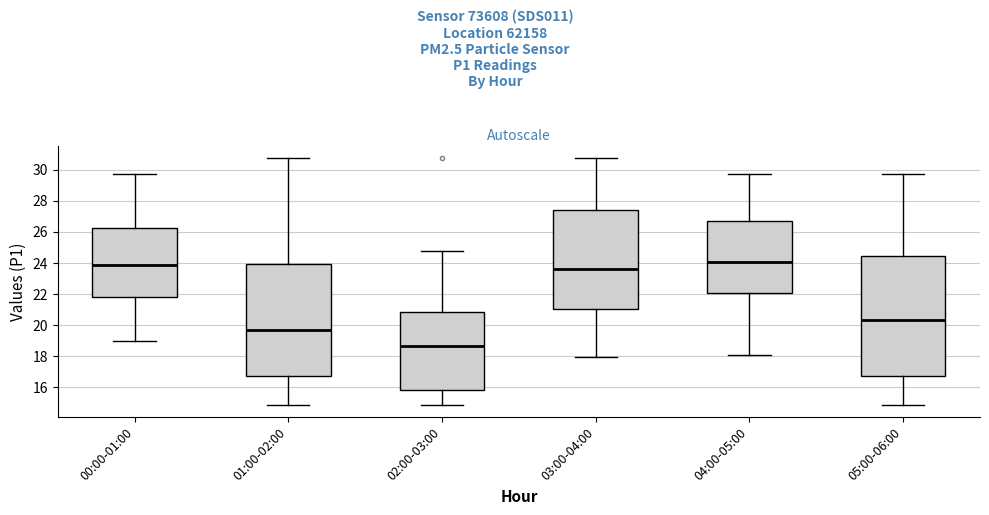

Comparing the boxes themselves (not the whiskers), which one is the tallest?

05:00-06:00